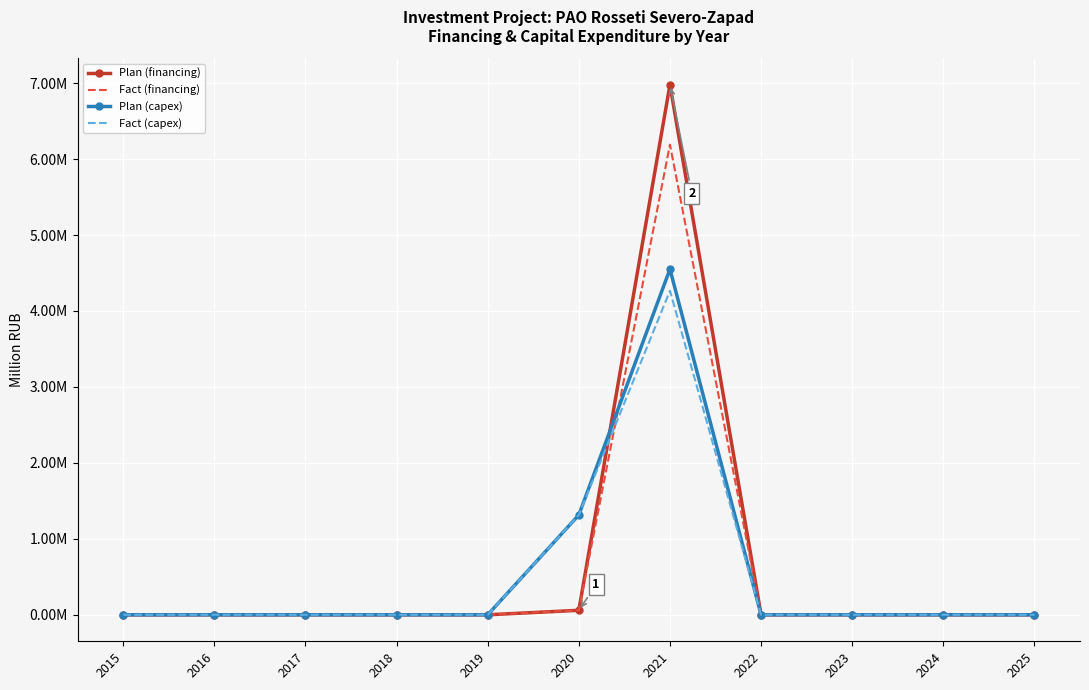

At which category does the chart reach its peak across all series?

2021